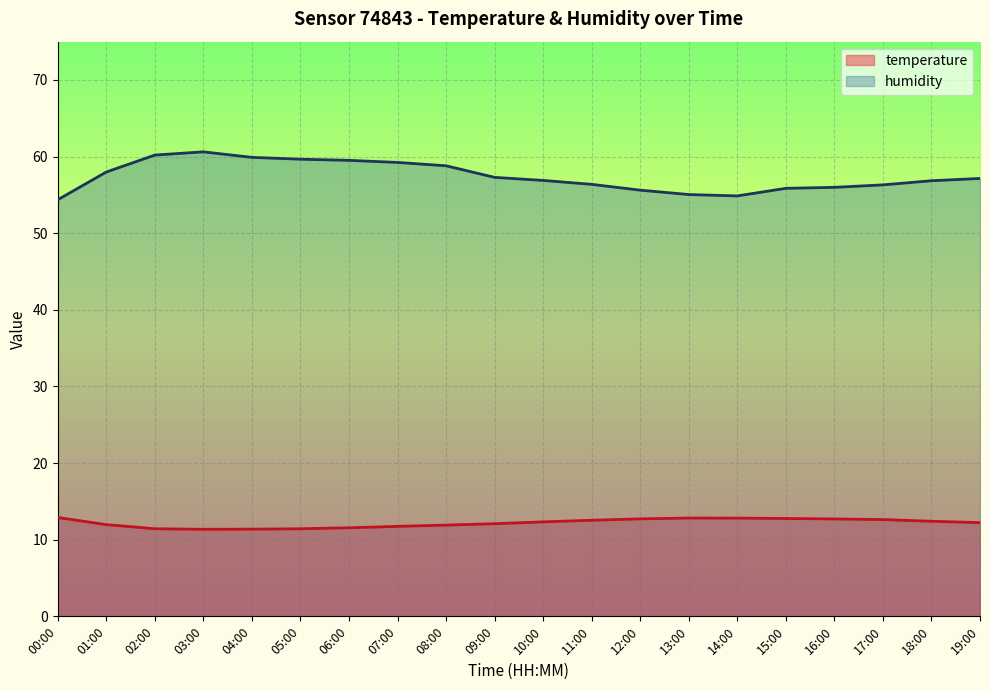

What is the spread (max minus min) of values at 01:00?

46.0